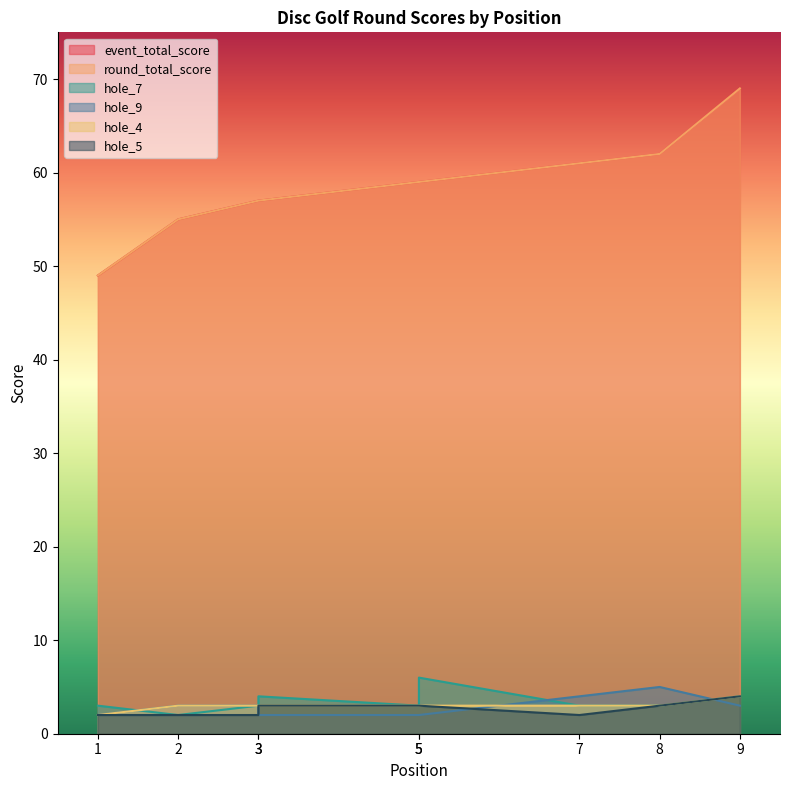

Is it true that round_total_score equals 61 at 7?

True